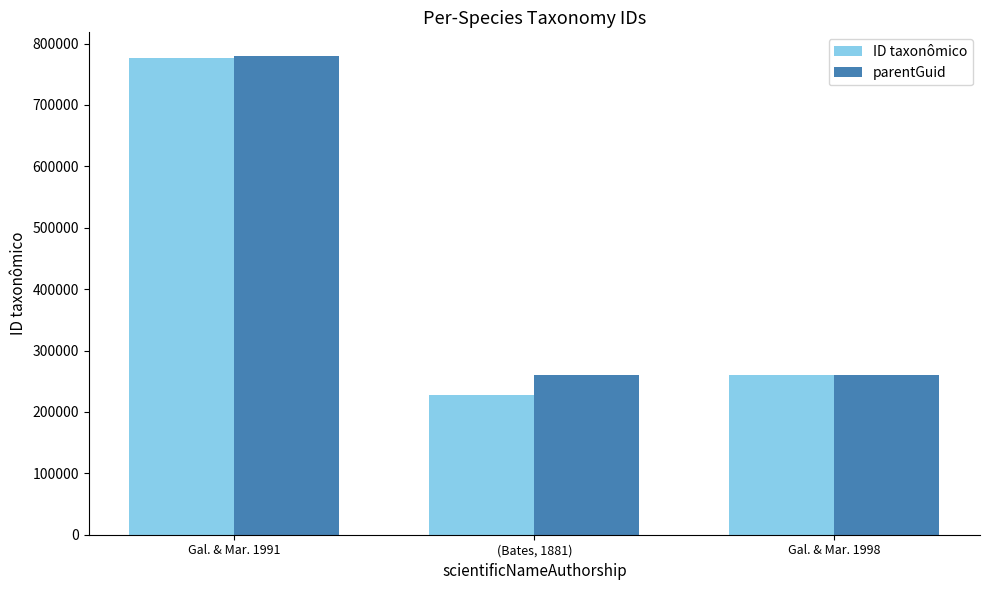

Which label corresponds to the smallest value in the chart?

(Bates, 1881)